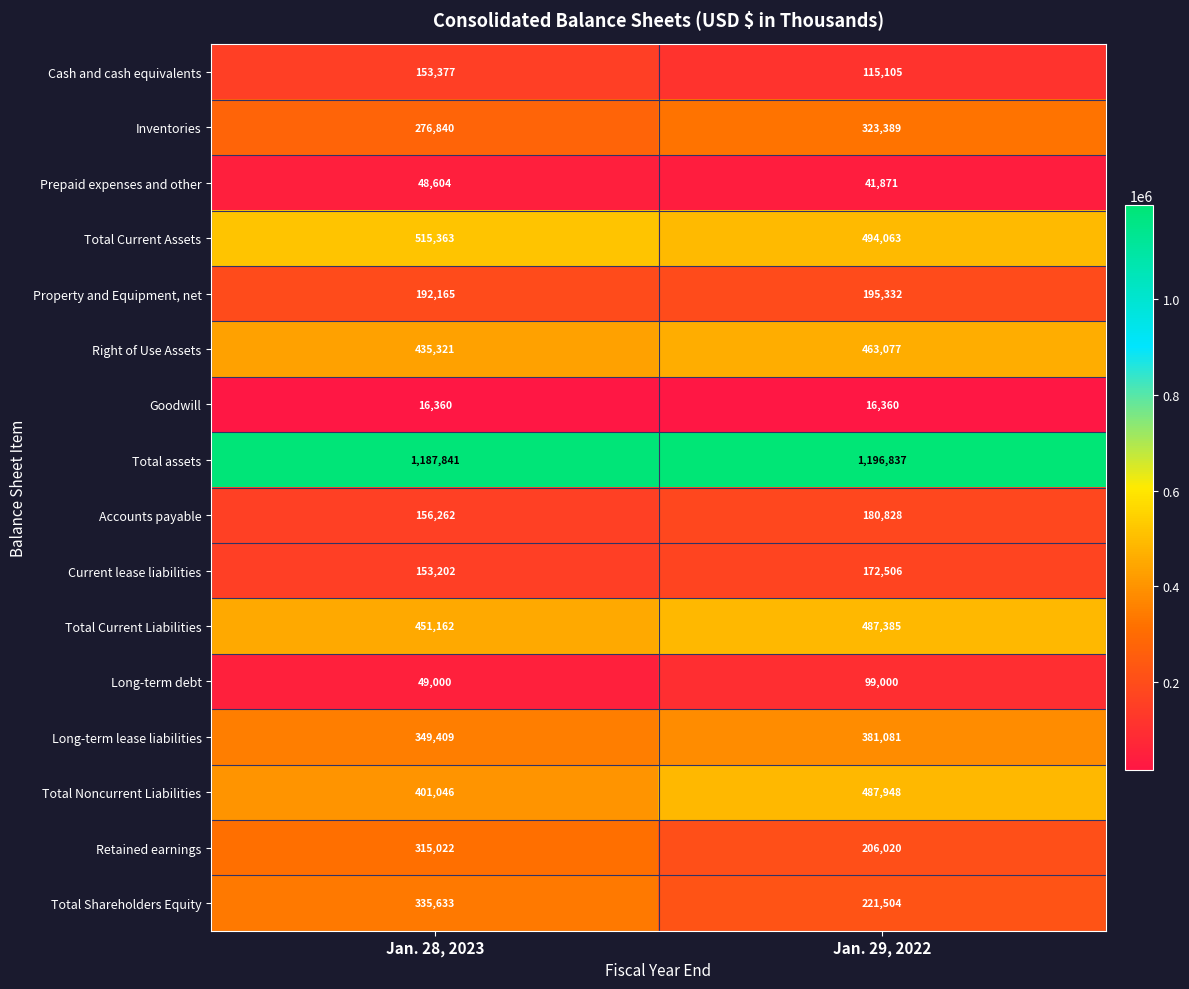

Rank the series by their maximum value, from highest to lowest.

Total assets, Total Current Assets, Total Noncurrent Liabilities, Total Current Liabilities, Right of Use Assets, Long-term lease liabilities, Total Shareholders Equity, Inventories, Retained earnings, Property and Equipment, net, Accounts payable, Current lease liabilities, Cash and cash equivalents, Long-term debt, Prepaid expenses and other, Goodwill